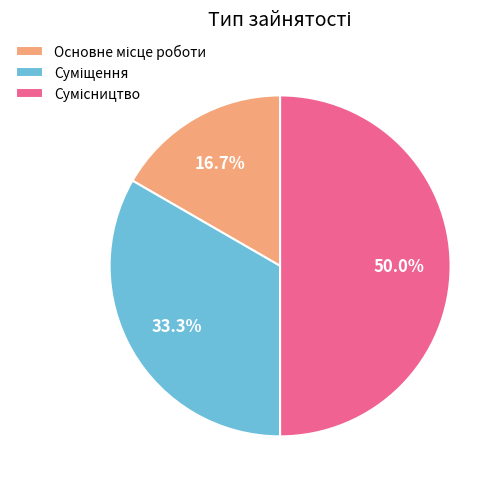

Between Основне місце роботи and Сумісництво, which is larger?

Сумісництво